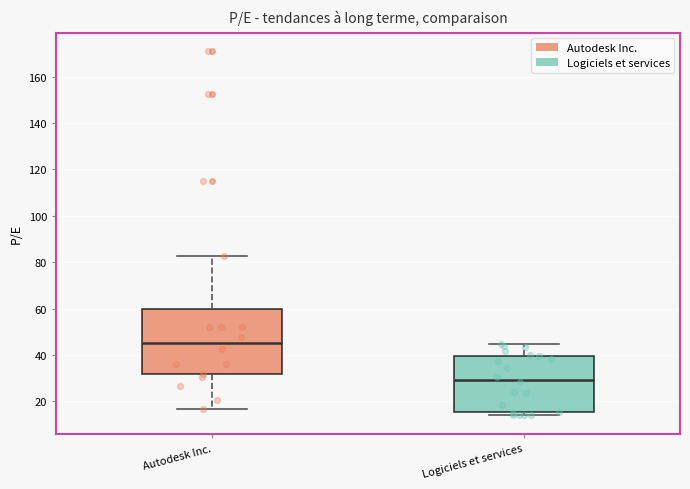

Where does the upper whisker of the box for Logiciels et services end on the y-axis? The values are not printed on the chart, so give them approximately, as read against the axis.

44